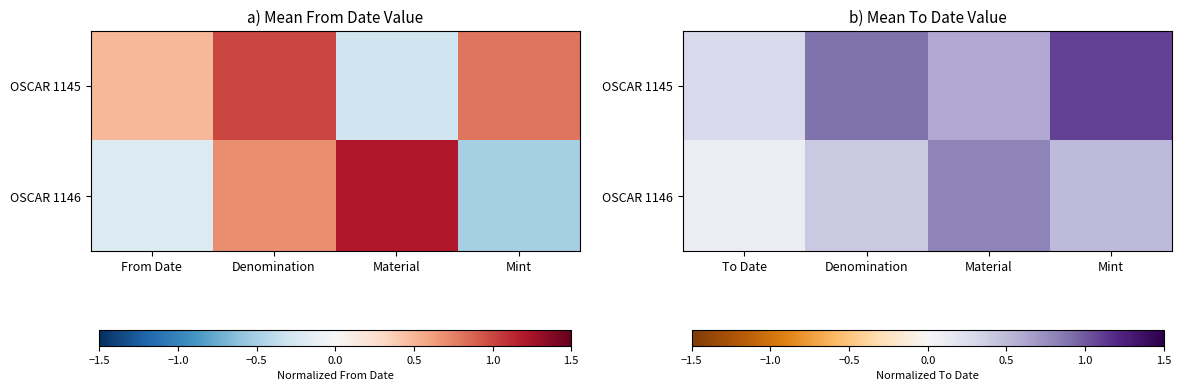

Between Material and Denomination, which is larger?

Denomination